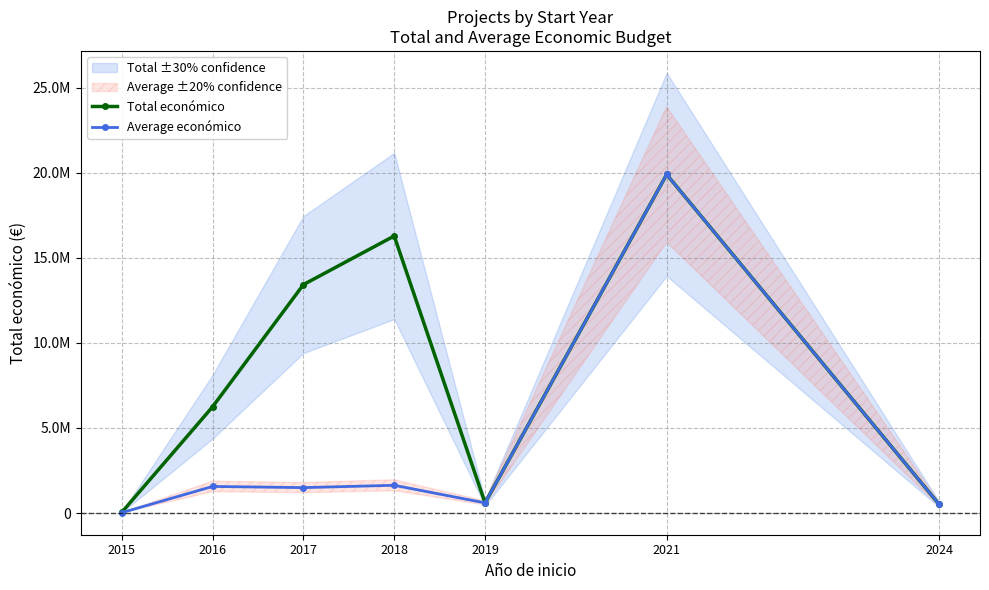

At how many categories does at least one series exceed 3396219?

4